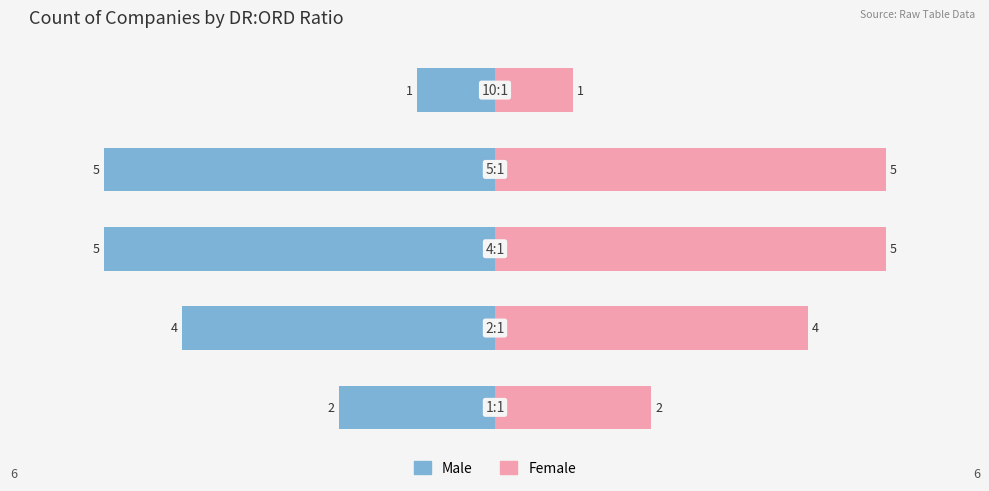

Count the number of categories in the chart.

5